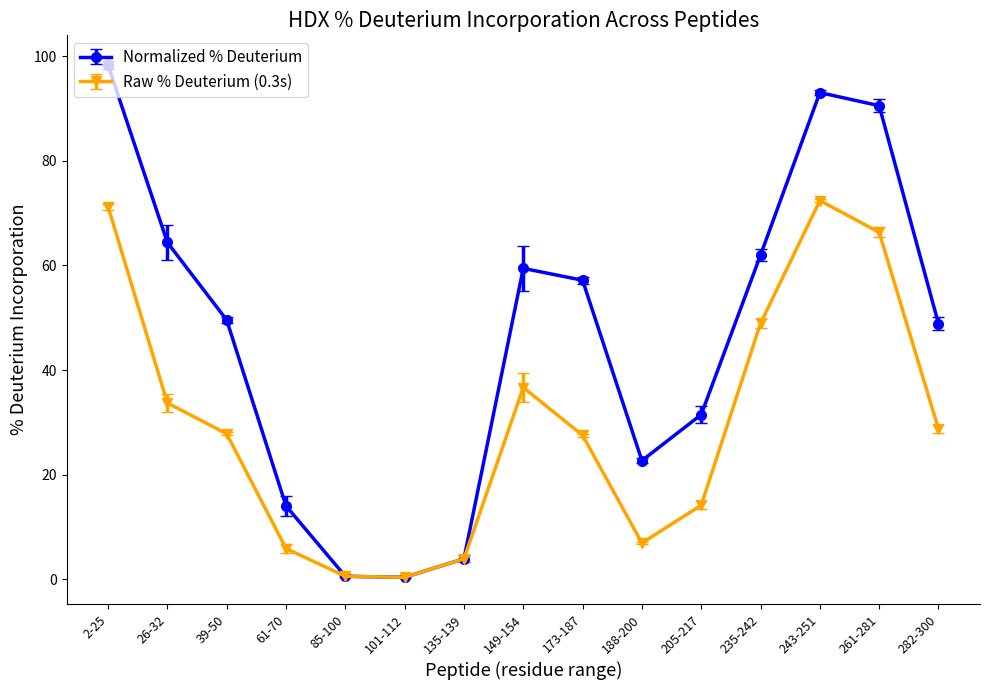

Which category has the highest value in the Raw % Deuterium (0.3s) series?

243-251